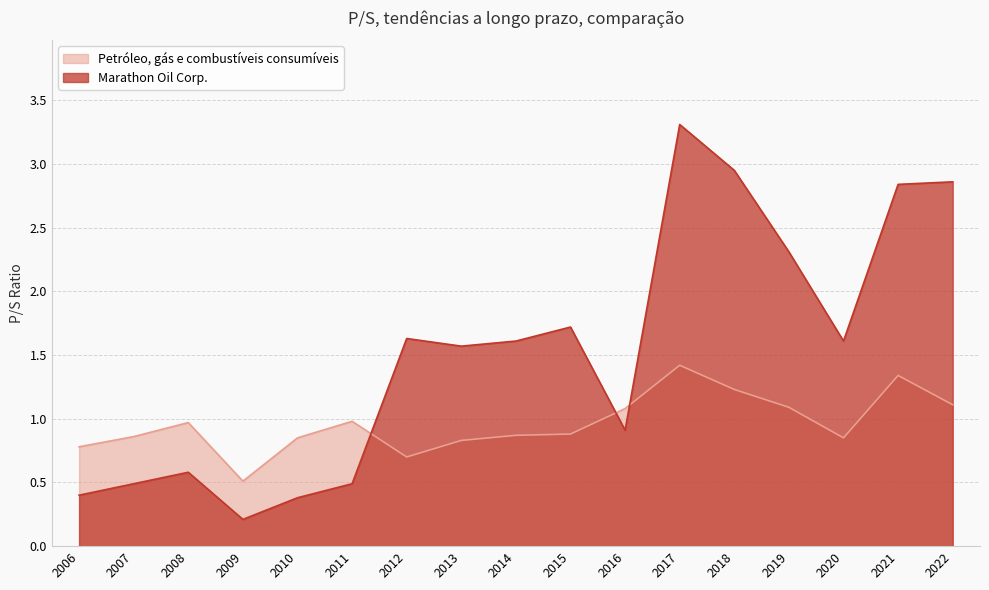

How many series are shown in this chart?

2